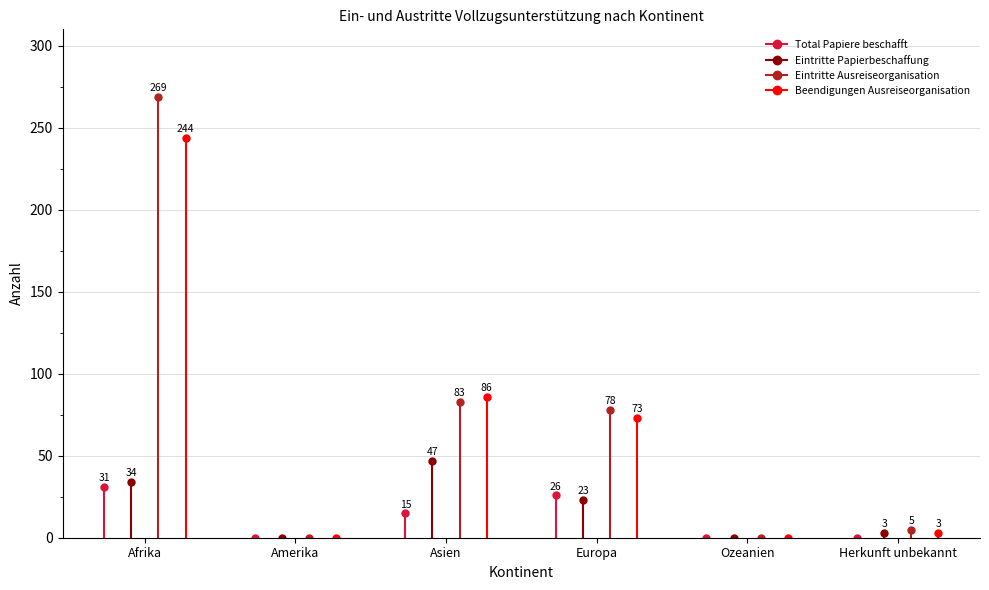

What is the difference between the second highest and second lowest values in the Beendigungen Ausreiseorganisation series?

86